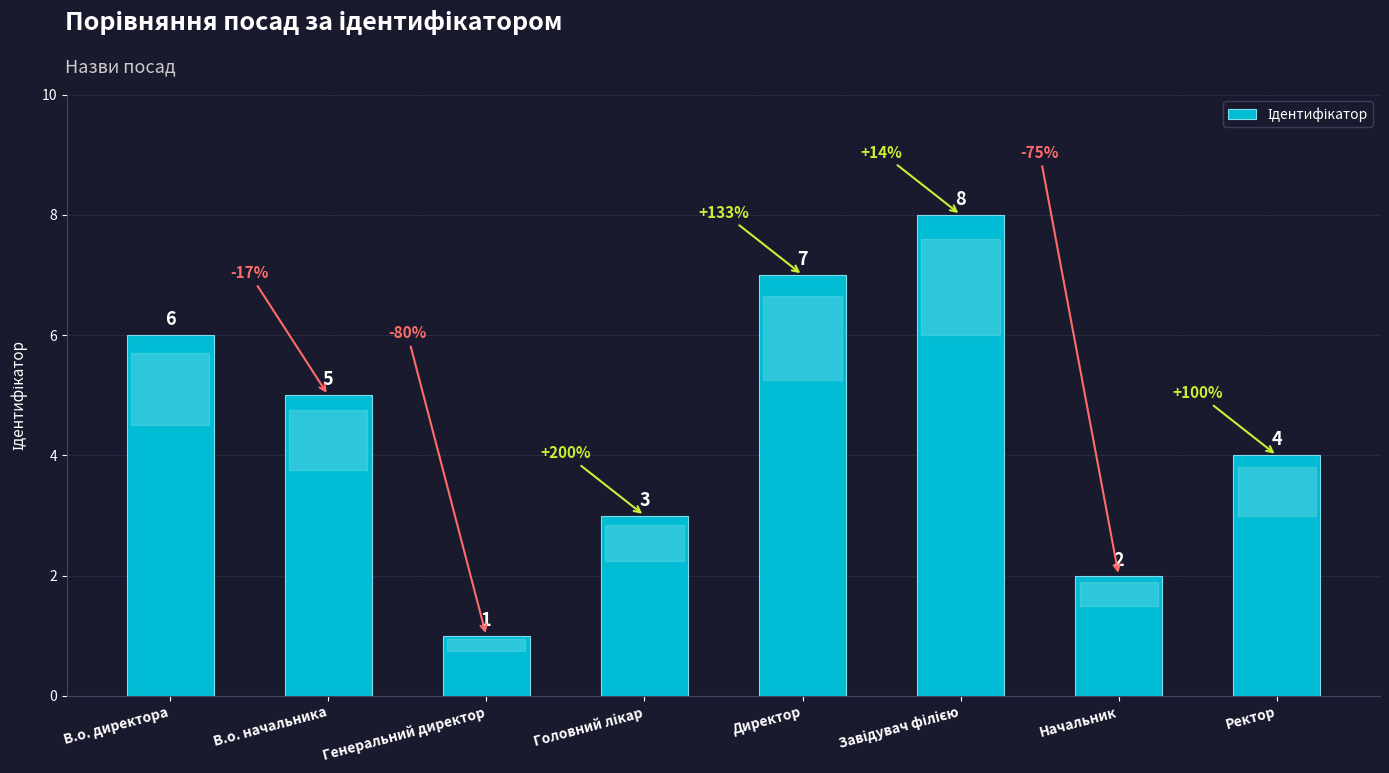

Reading left to right, what are all the values shown in this chart?

6	5	1	3	7	8	2	4